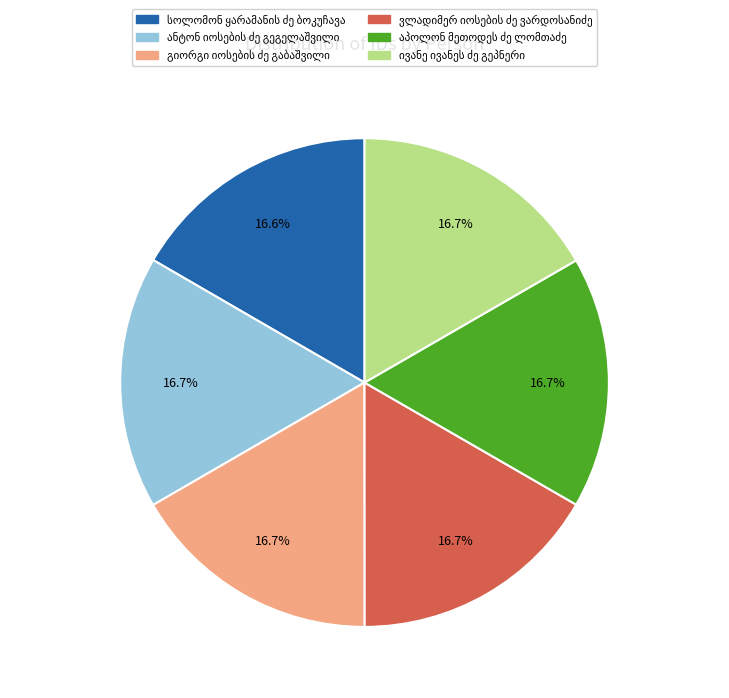

Does any single category account for the majority?

No